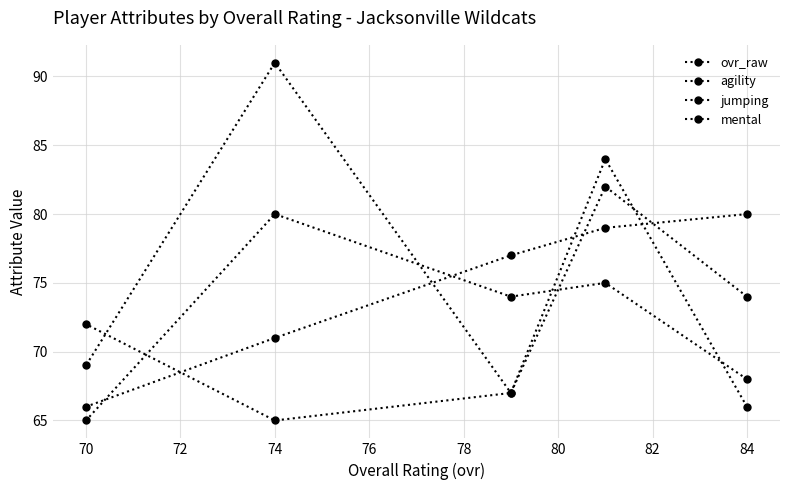

How many data points does each series have?

5